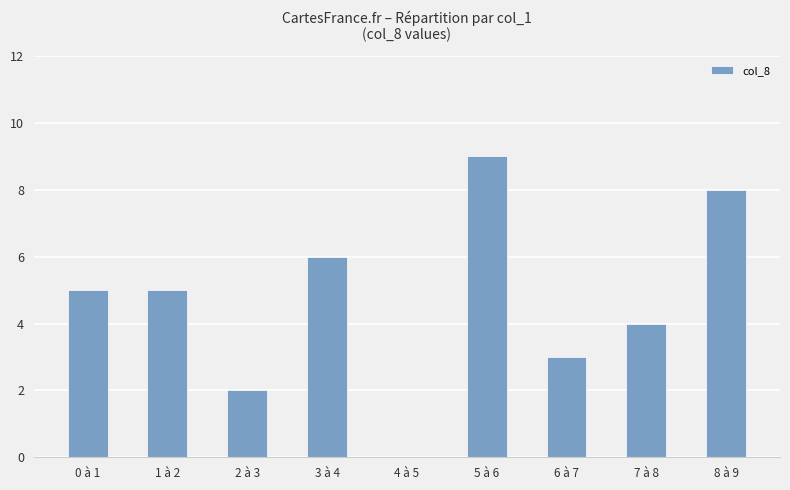

What is the sum of the values at 5 à 6 and 6 à 7?

12